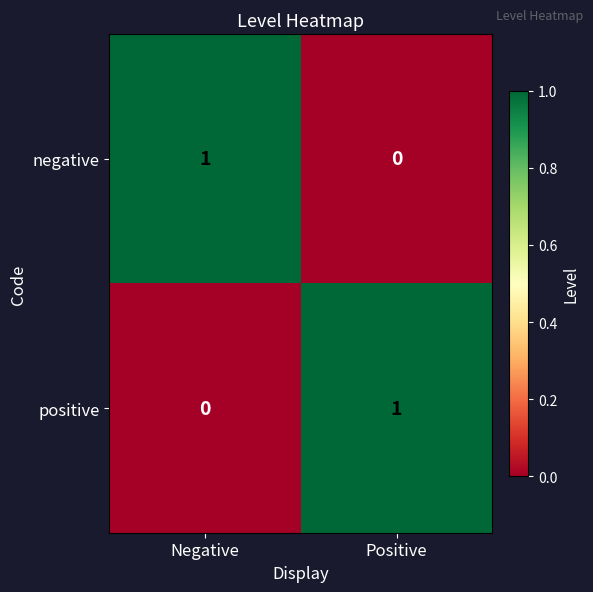

Is the value of negative at Positive greater than the value of positive at Positive?

No